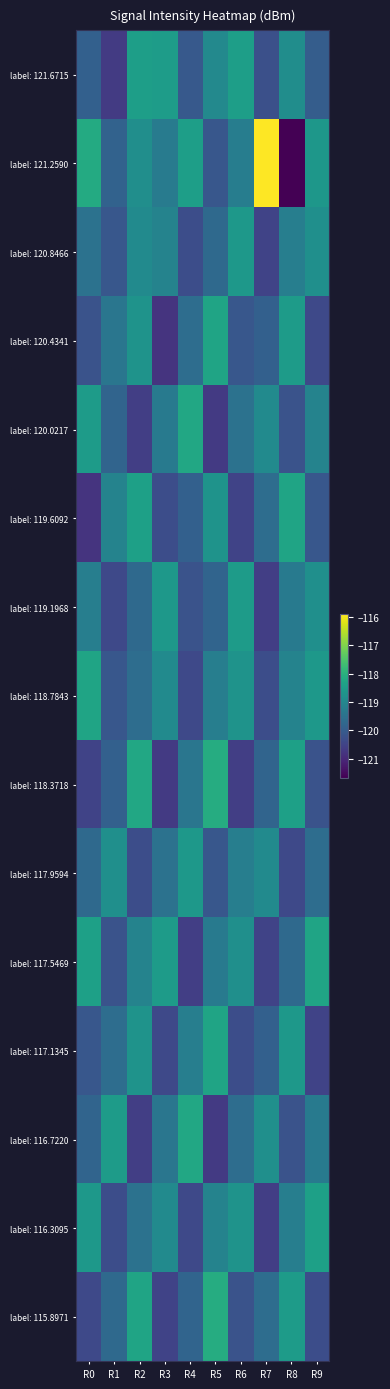

Which has a higher value, R8 or R6?

R6